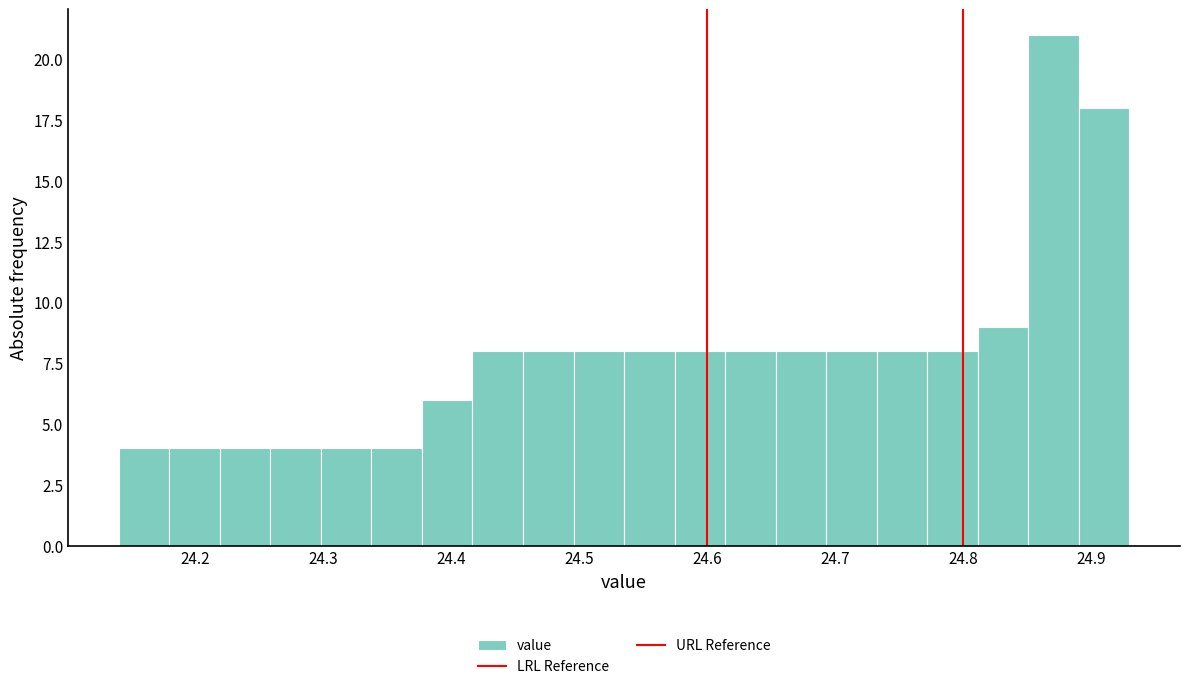

Read against the x-axis, roughly where is the centre of the tallest bar?

24.87